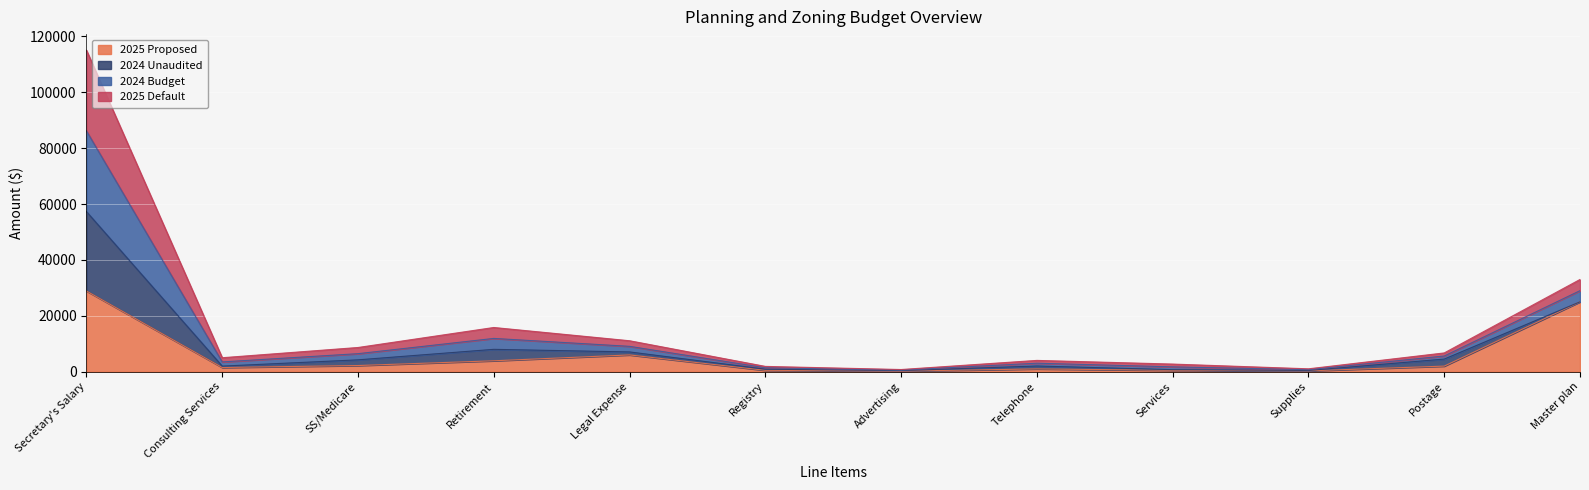

Does the chart display data point markers on the line(s)?

No